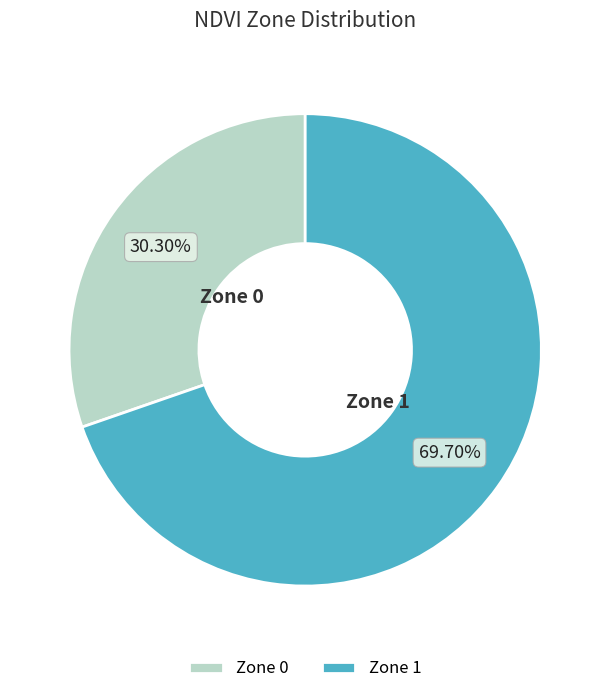

True or false: Zone 1 accounts for 70% of the total.

True